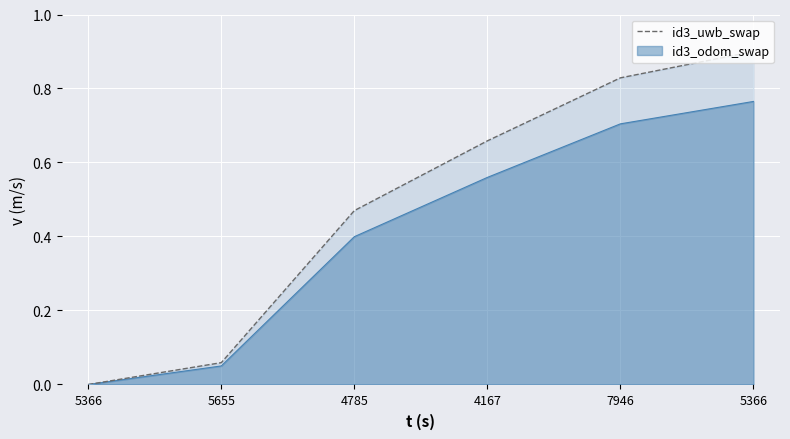

What is the maximum value shown in the chart?

0.9